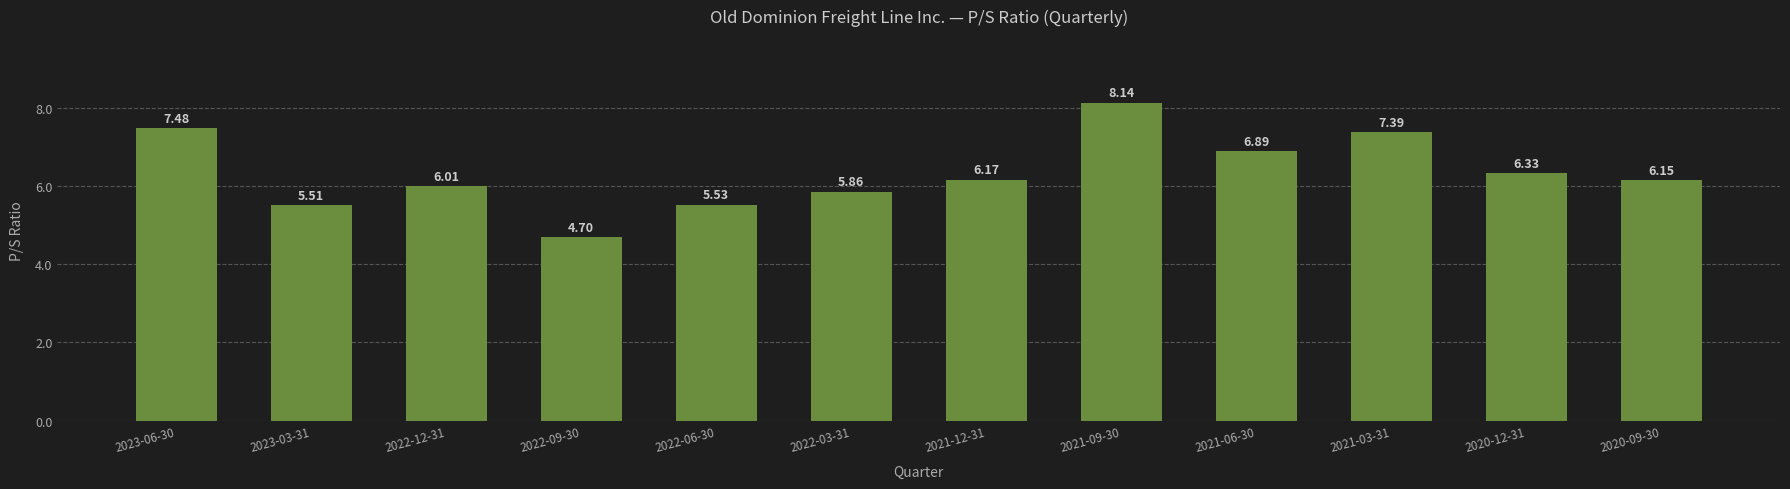

What is the ratio of the value at 2022-12-31 to the value at 2023-03-31?

1.1